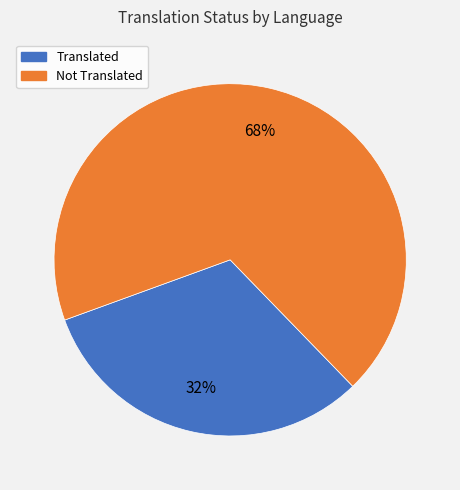

Rank the categories by value from highest to lowest.

Not Translated, Translated